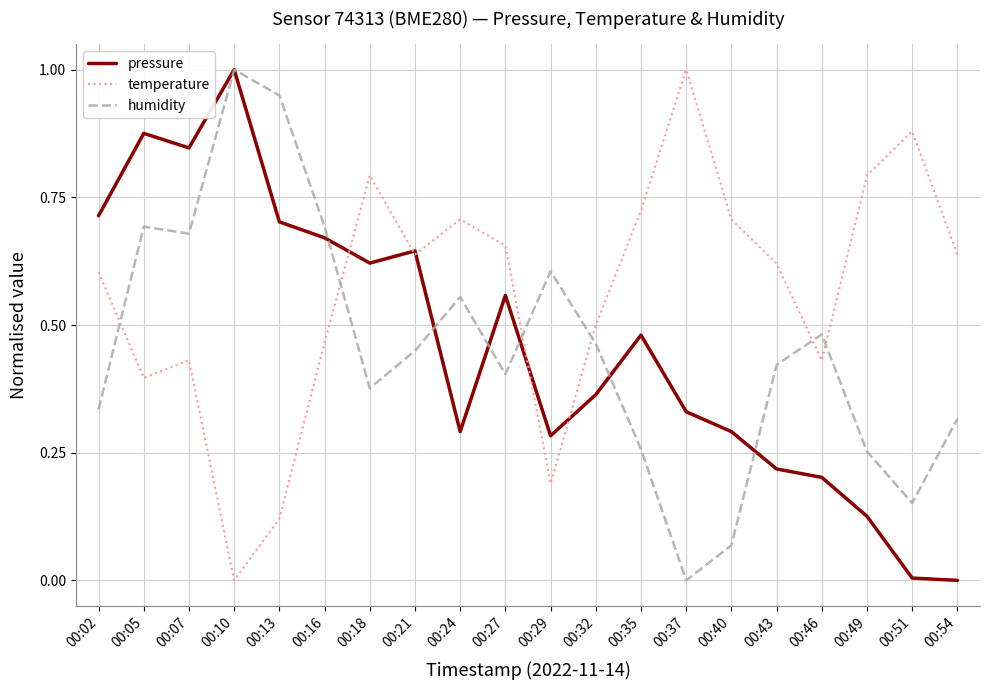

Where do temperature and humidity first cross each other?

00:02 and 00:05